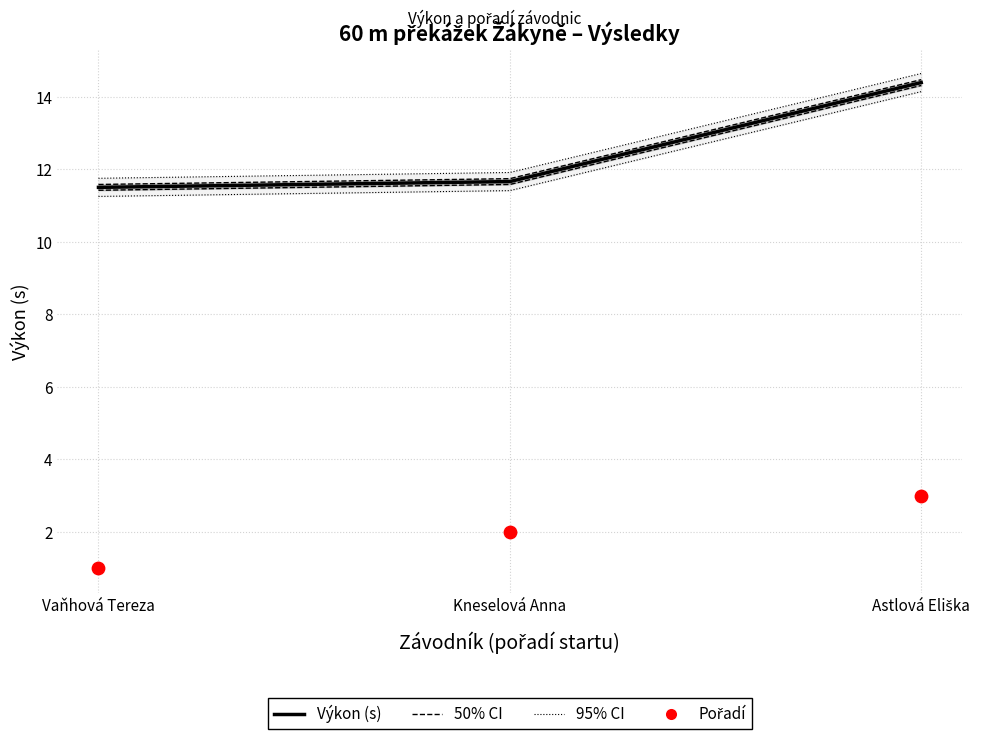

Which series contains the lowest Y value?

Pořadí